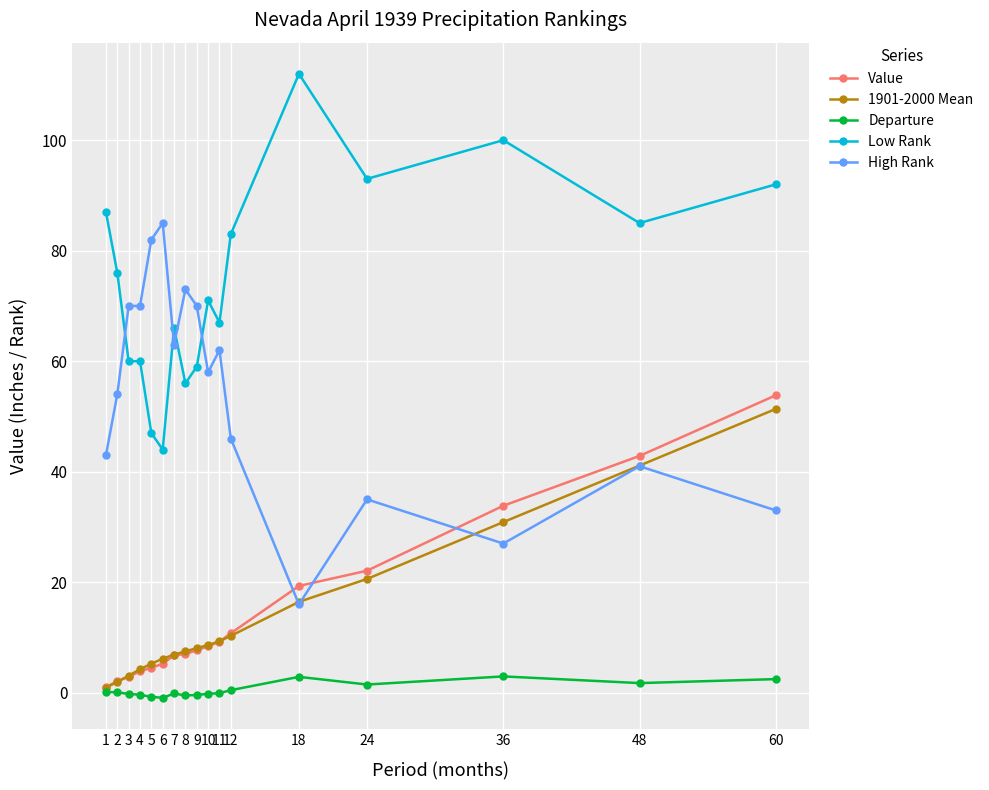

True or false: Departure and High Rank cross at least once.

False